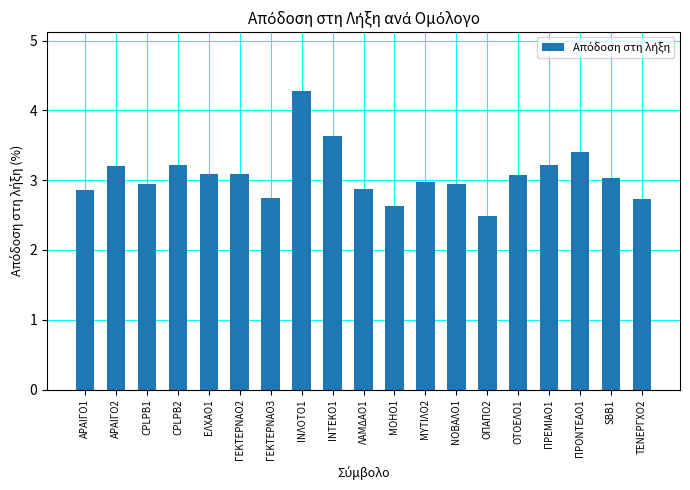

What is the minimum value shown in the chart?

2.5